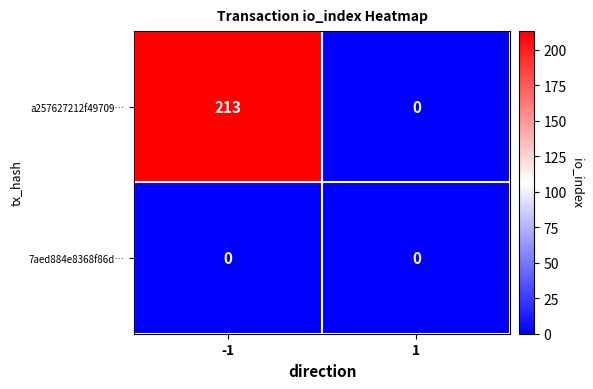

Rank the series by their maximum value, from highest to lowest.

a257627212f49709…, 7aed884e8368f86d…